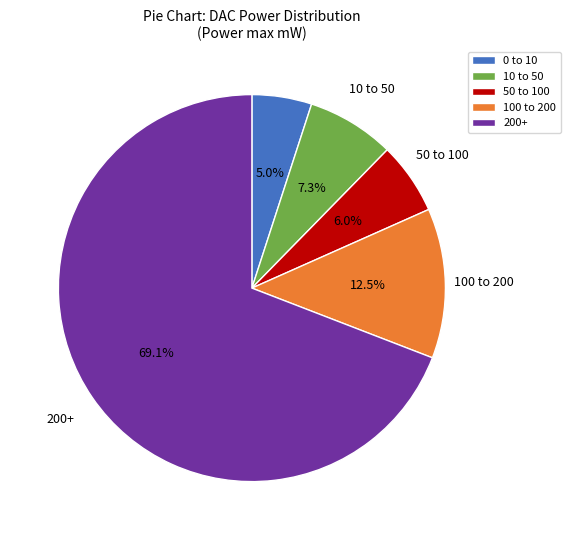

Which slice is the largest?

200+